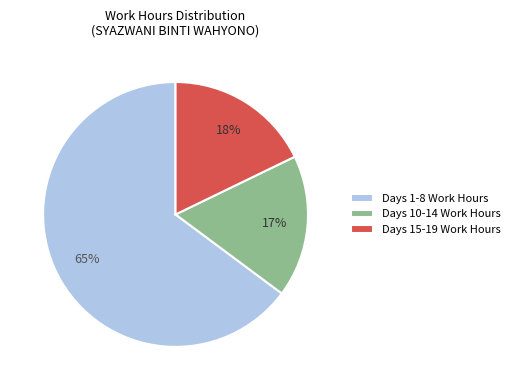

Does any single category account for the majority?

Yes